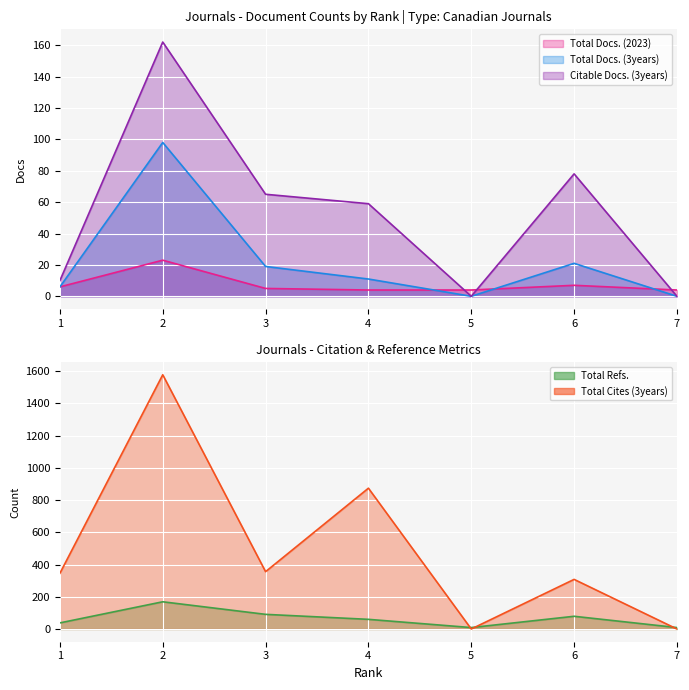

Is the value of Total Refs. at 5 greater than the value of Total Docs. (3years) at 6?

No